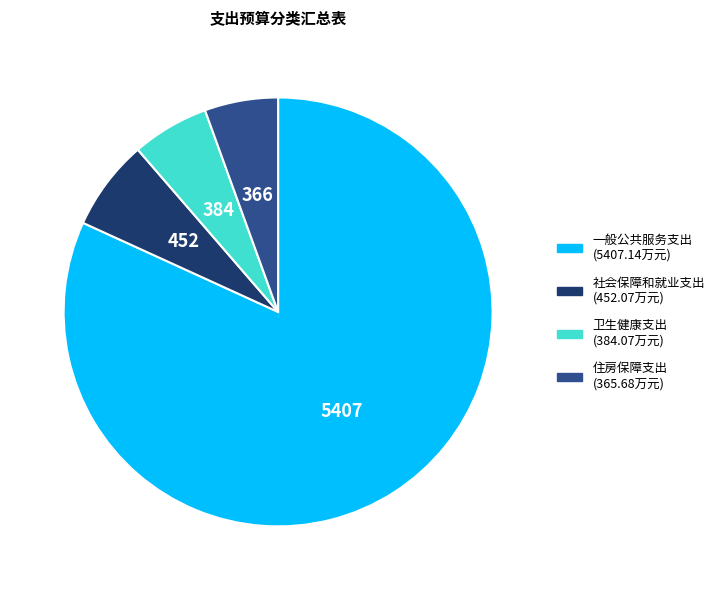

What is the majority slice?

一般公共服务支出